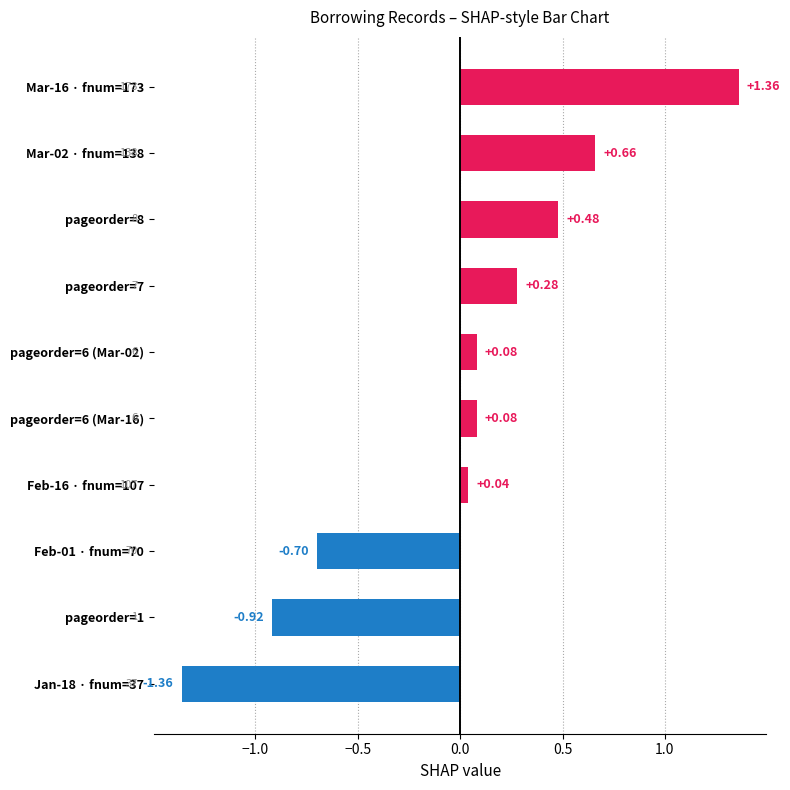

What is the difference between the second highest and minimum values?

2.0